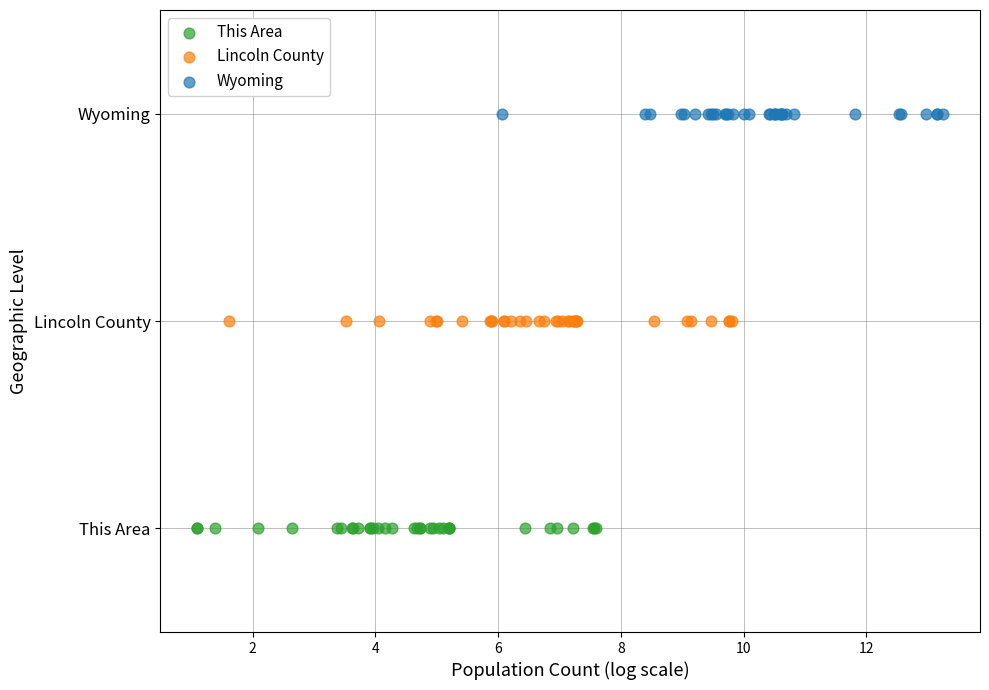

What are all the series names shown in the legend?

This Area, Lincoln County, Wyoming